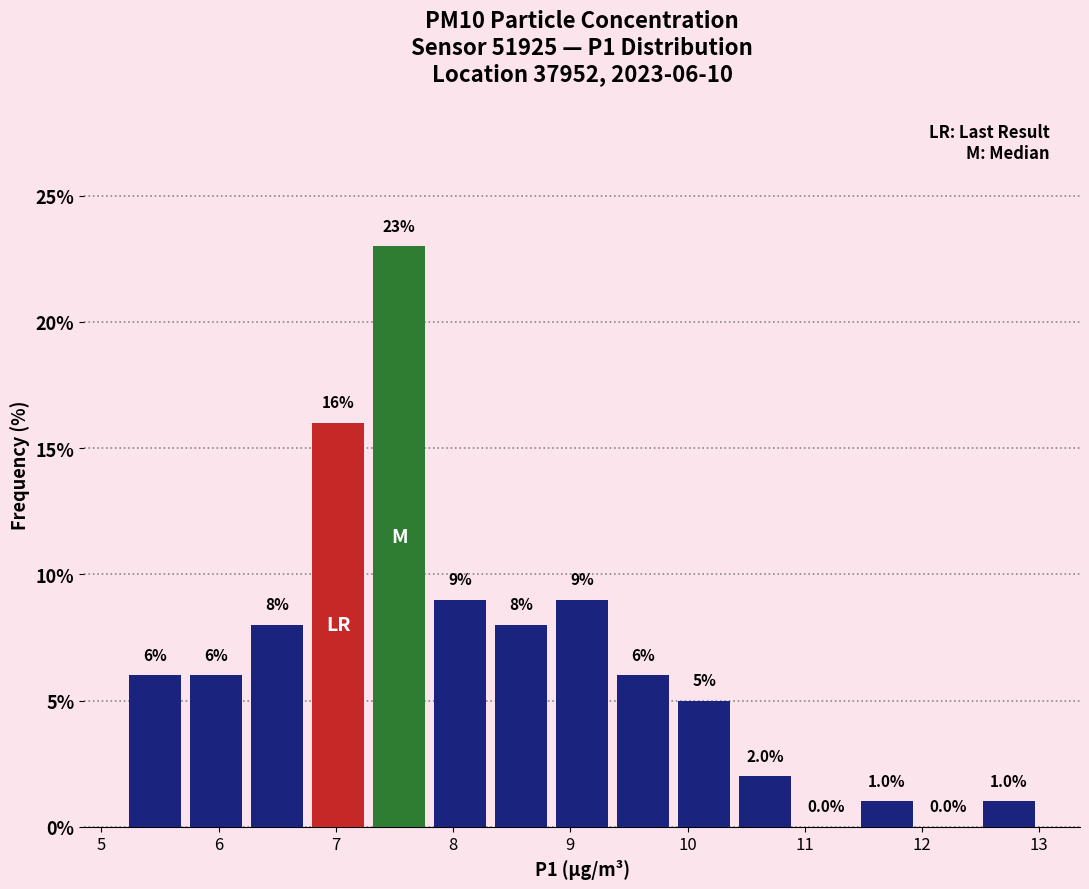

Which range on the x-axis has the tallest bar?

7.28 to 7.80